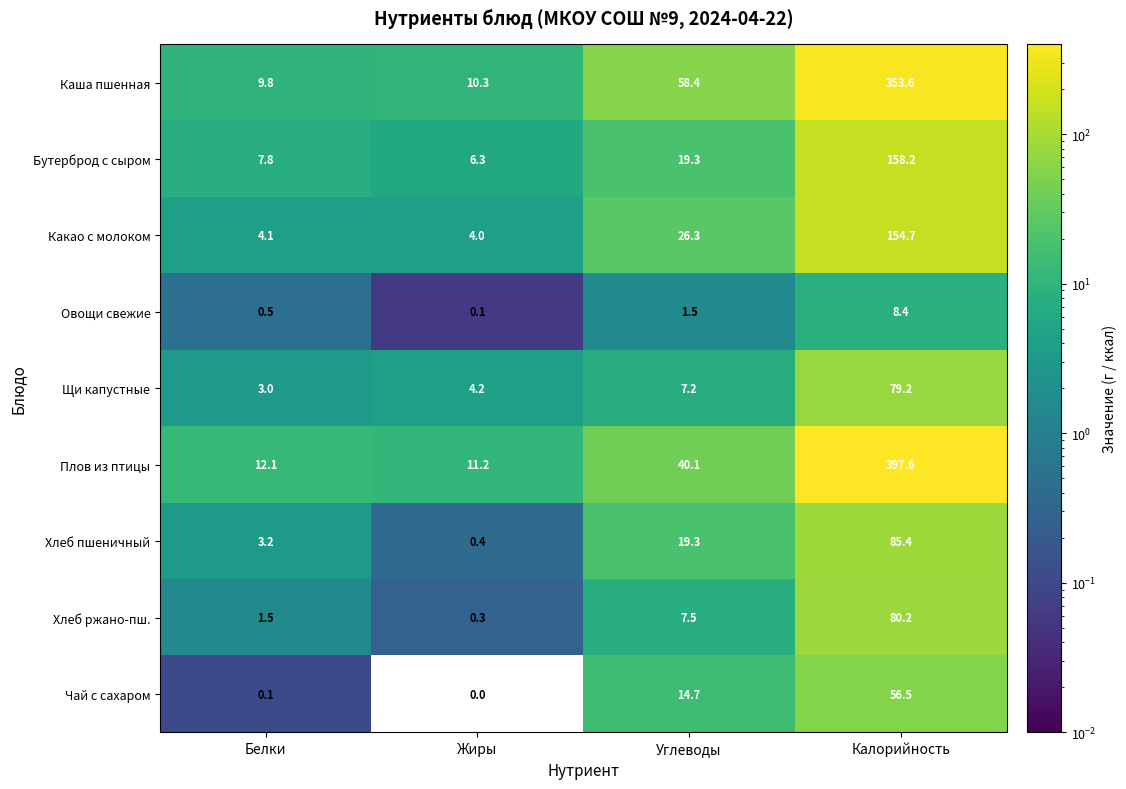

Which label corresponds to the smallest value in the chart?

Жиры